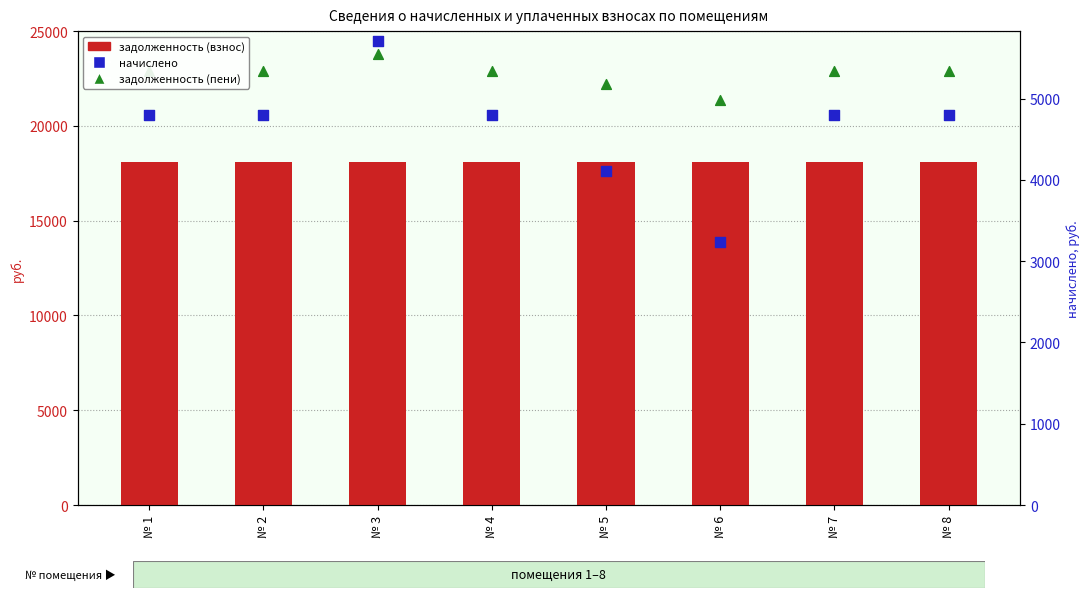

At which category is the sum across all series the highest?

№ 3